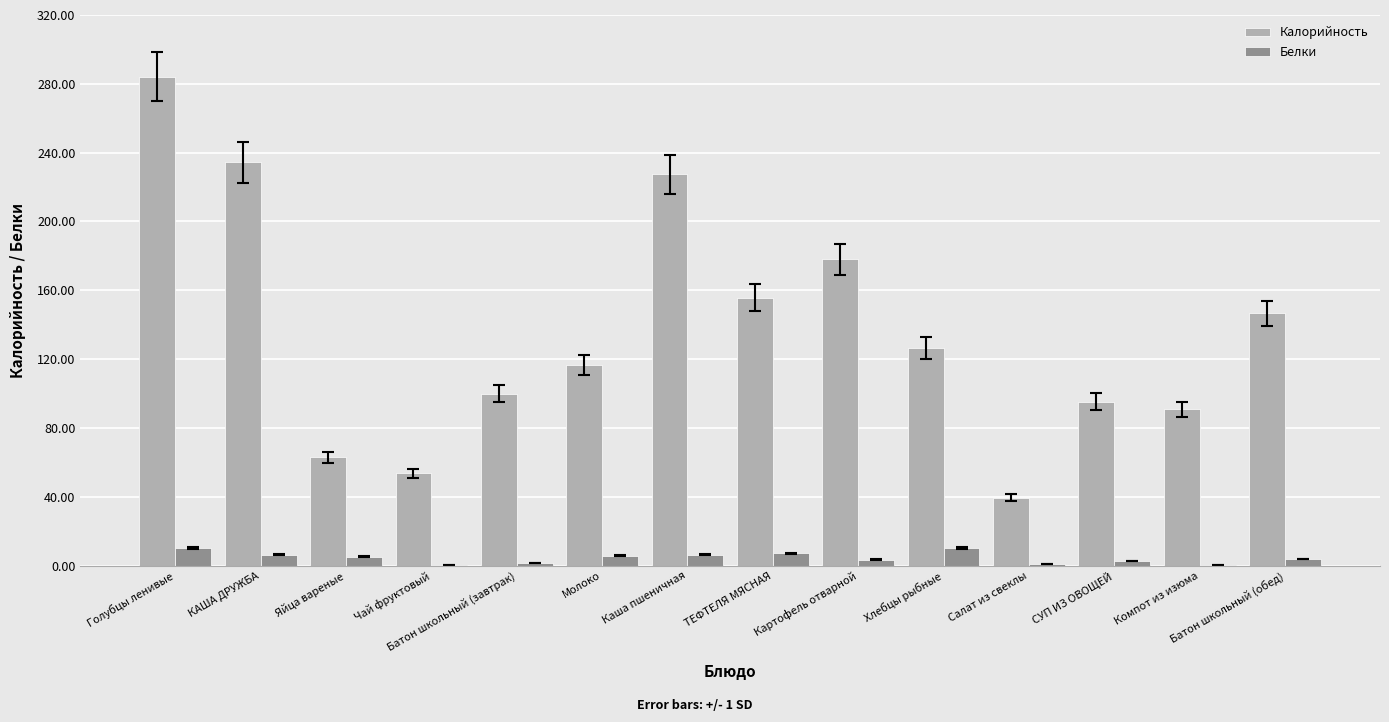

At which category does the chart reach its peak across all series?

Голубцы ленивые